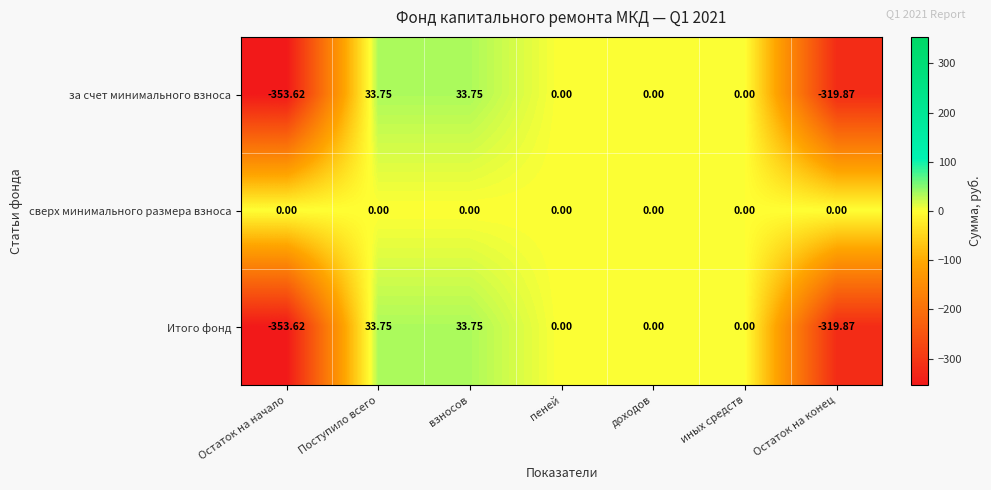

Which label corresponds to the smallest value in the chart?

Остаток на начало